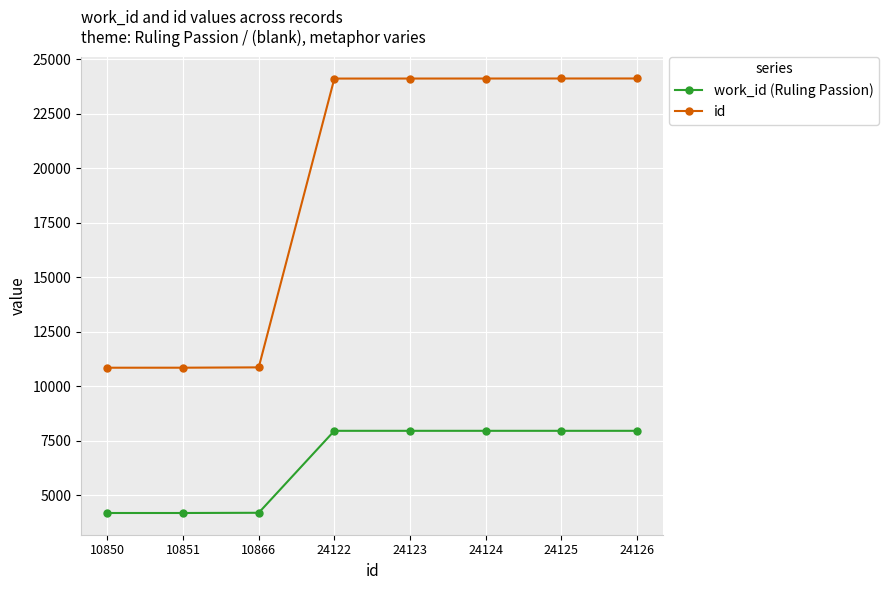

List the series in order of their overall mean, lowest first.

work_id (Ruling Passion), id